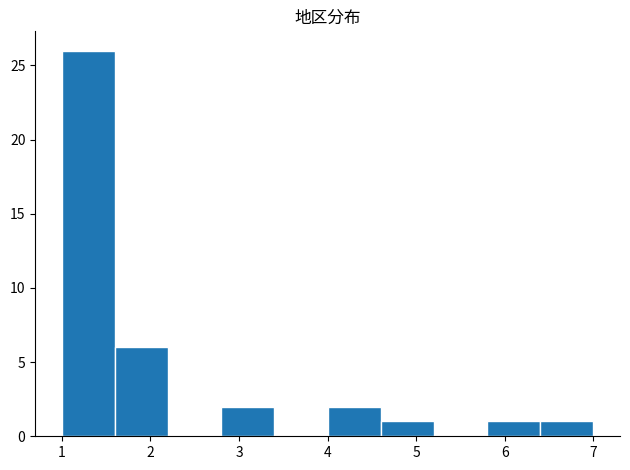

Reading left to right, transcribe this chart: for each bar, give the range it covers on the x-axis and its height. The values are not printed on the chart, so give them approximately, as read against the axis.

1.0 to 1.6: 26
1.6 to 2.2: 6
2.2 to 2.8: 0
2.8 to 3.4: 2
3.4 to 4.0: 0
4.0 to 4.6: 2
4.6 to 5.2: 1
5.2 to 5.8: 0
5.8 to 6.4: 1
6.4 to 7.0: 1